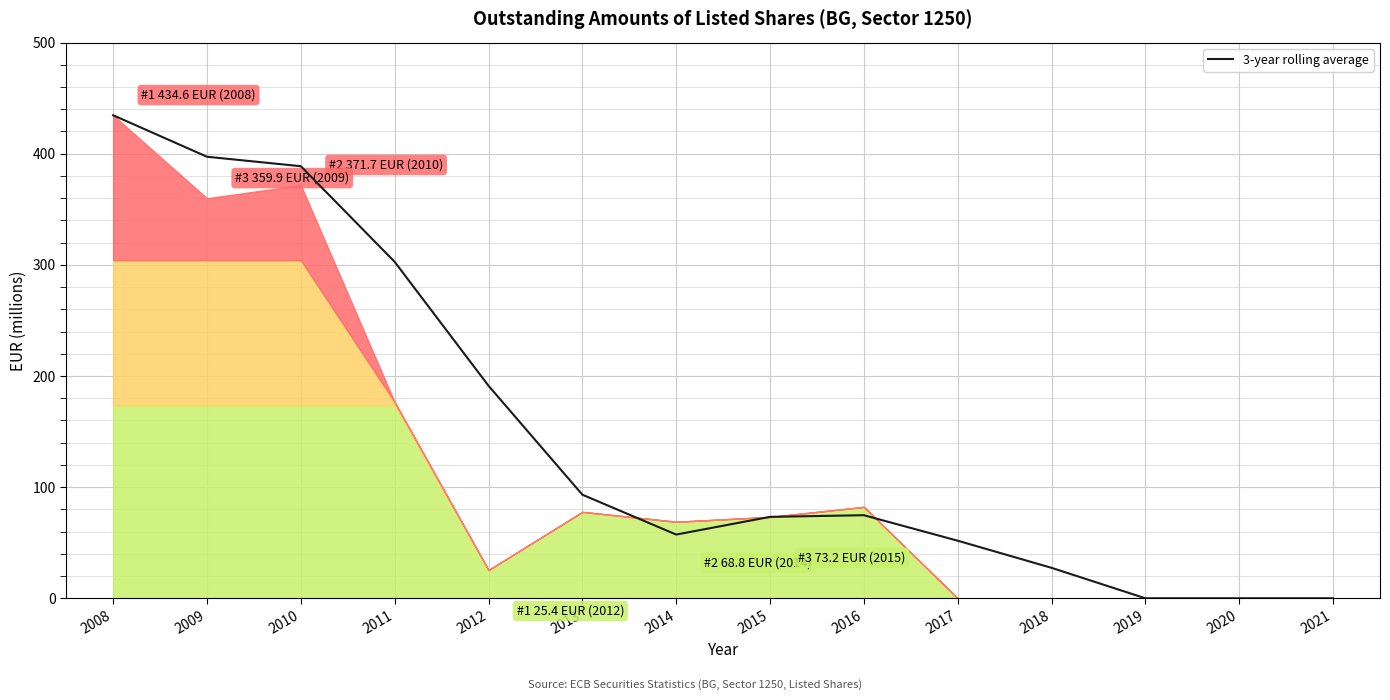

Where is the first local minimum?

2014